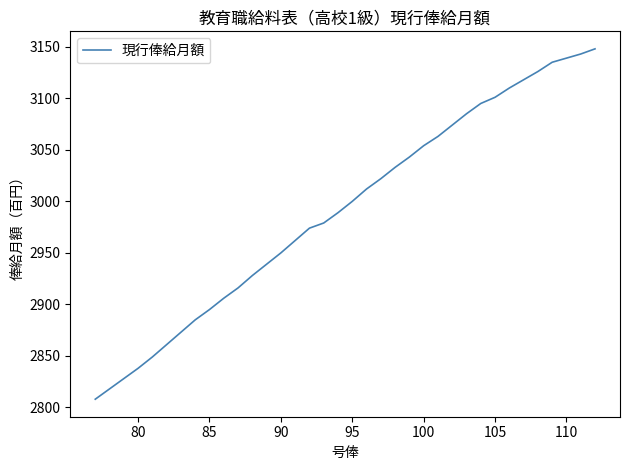

What is the greatest value displayed?

3148